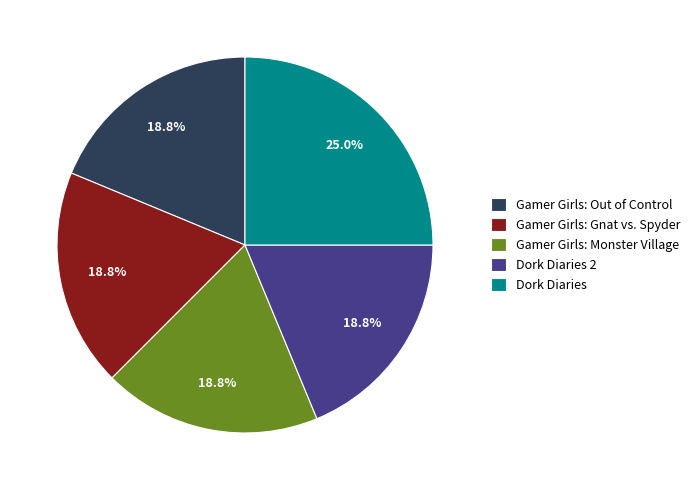

Is there any slice that represents more than half of the pie?

No